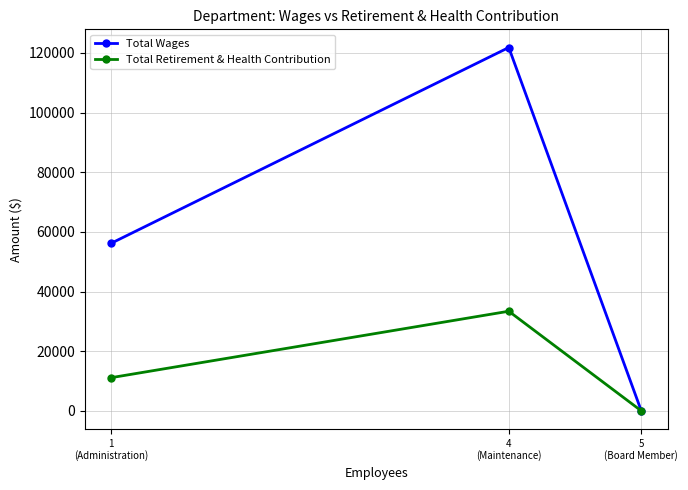

What are all the series names shown in the legend?

Total Wages, Total Retirement & Health Contribution